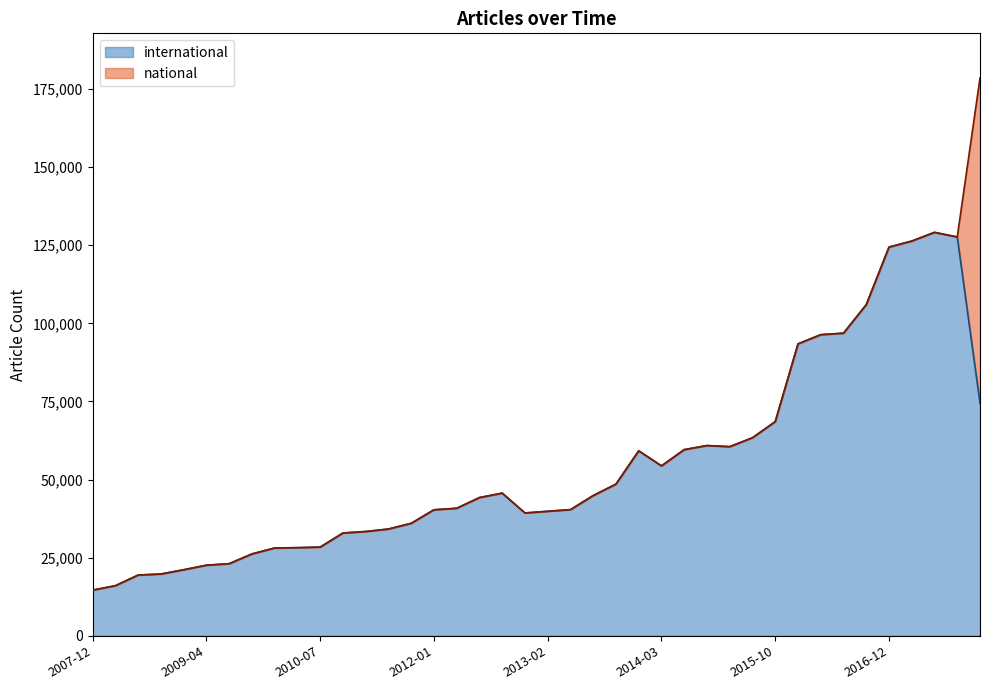

What are all the series names shown in the legend?

international, national